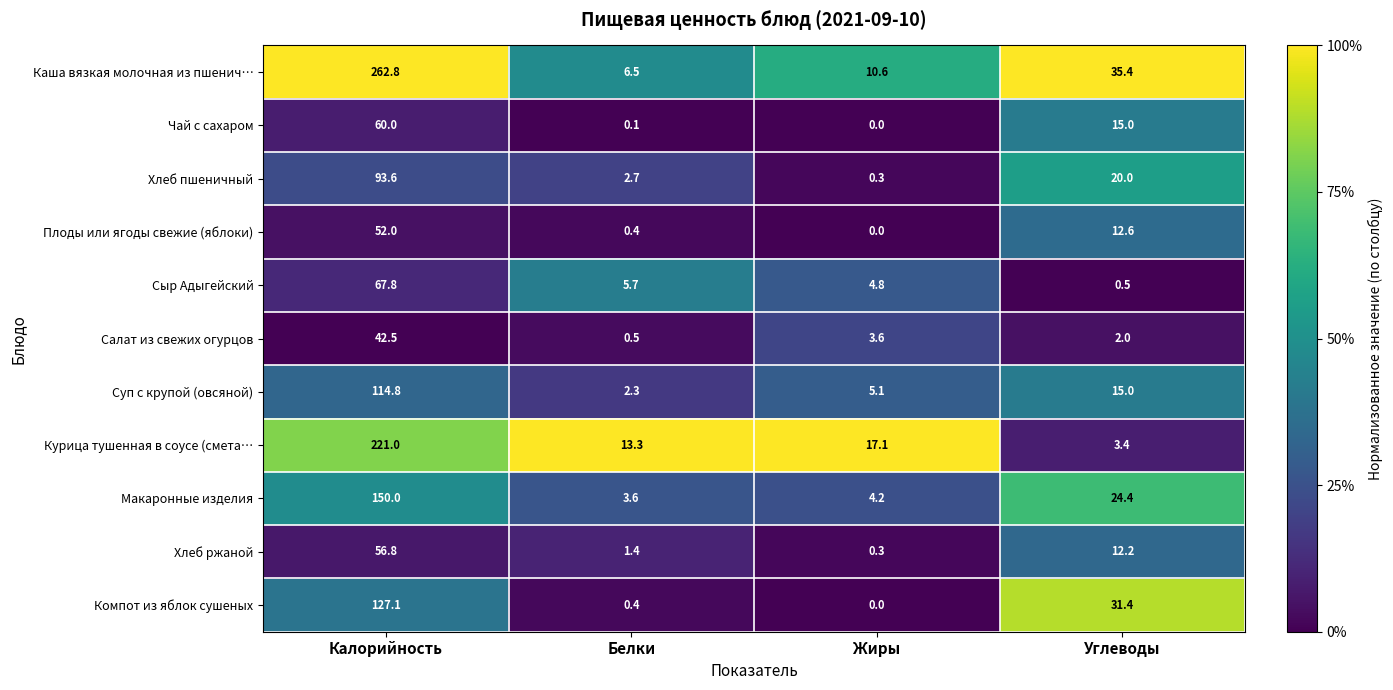

What is the spread (max minus min) of values at Калорийность?

220.3